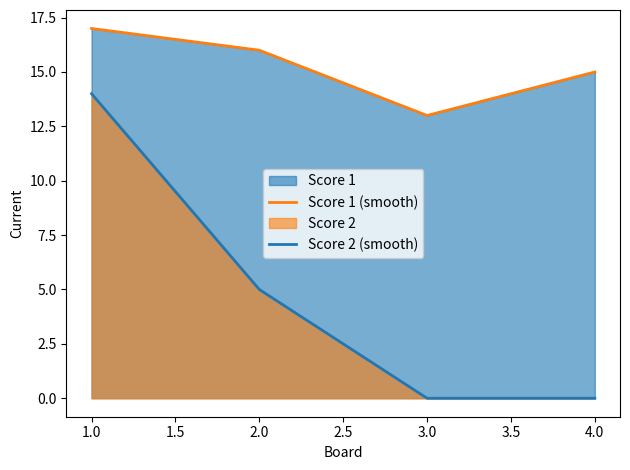

True or false: Score 1 (smooth) has a value of 17 at 1.0.

True